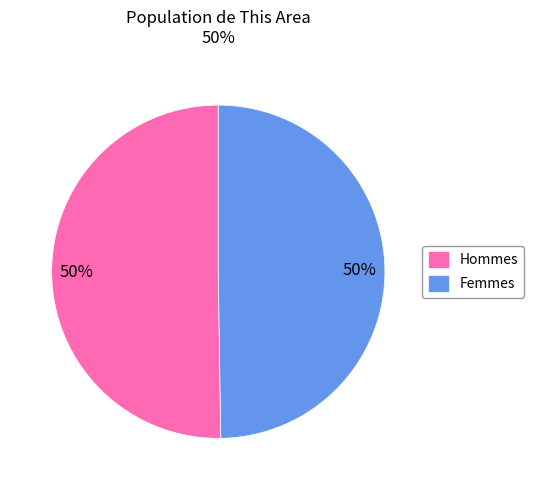

What percentage is the Hommes slice, to the nearest percent?

50%